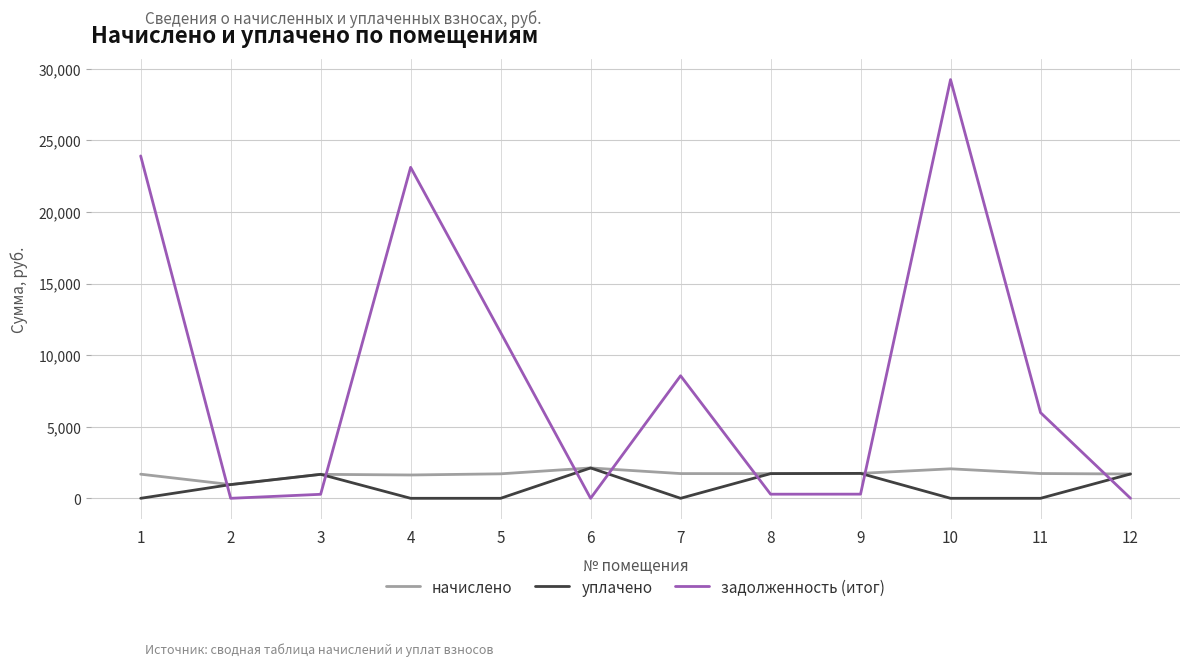

How many interior local peaks does the задолженность (итог) series have?

3